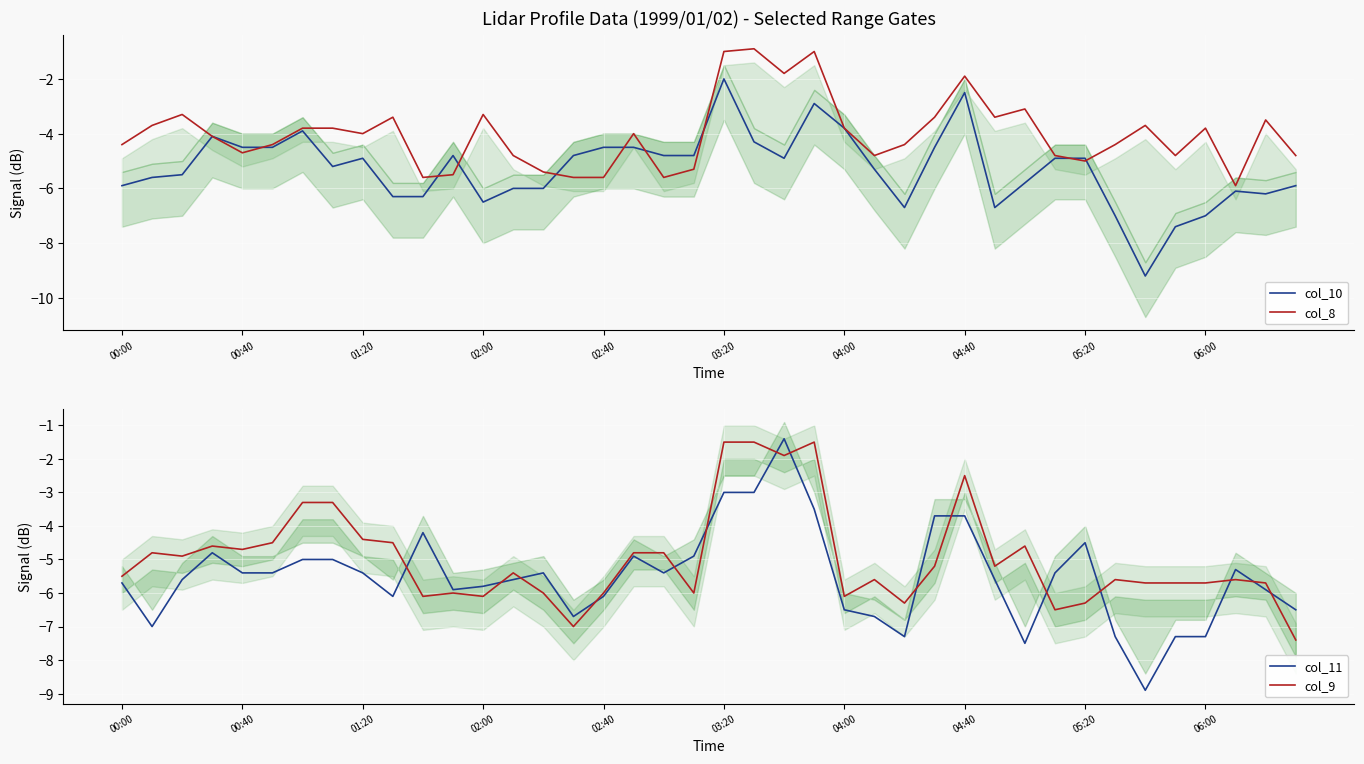

After their last crossing, which series has the higher values: col_11 or col_10?

col_10